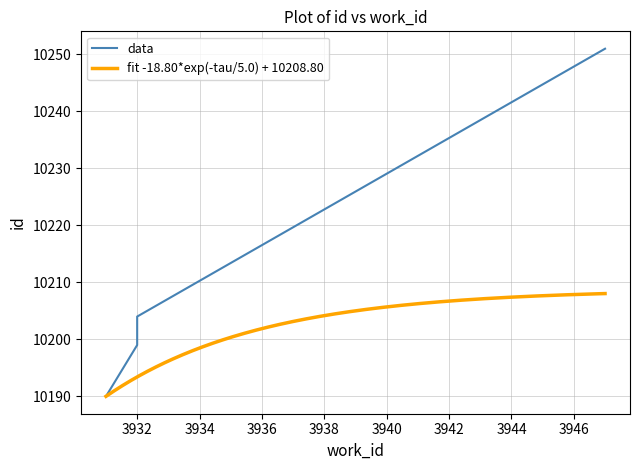

True or false: there are more than 1 points higher than both neighbors.

False